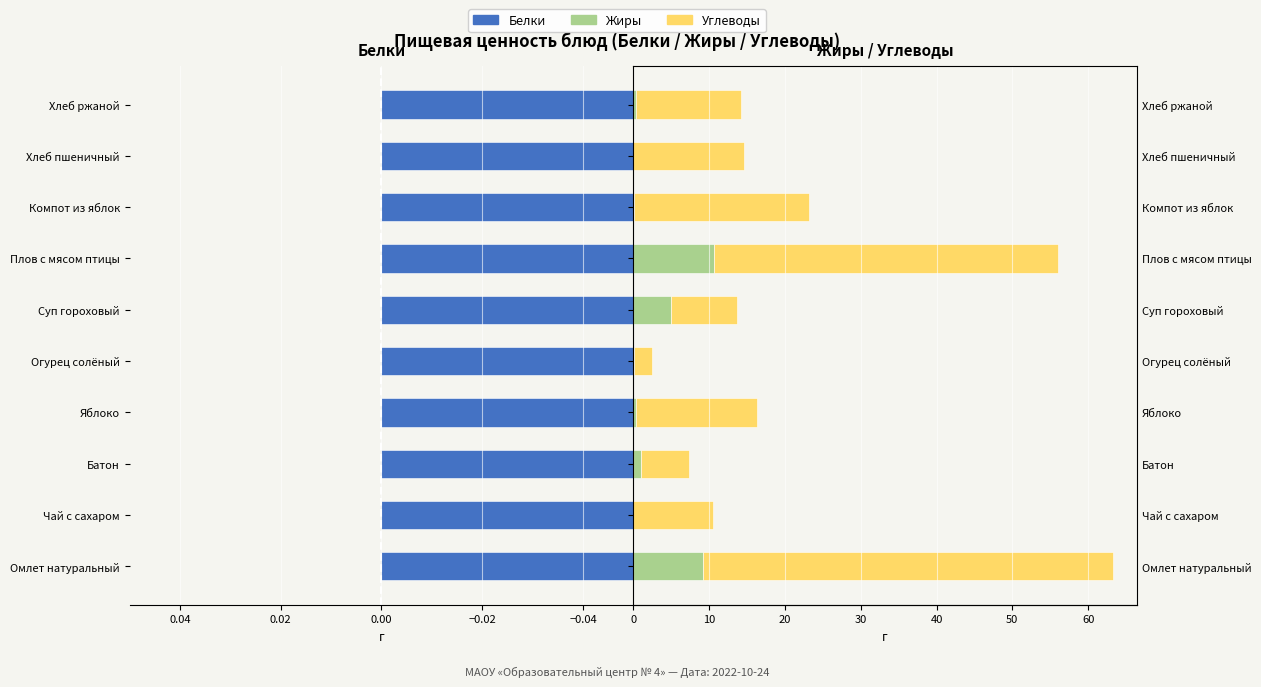

Reading right to left, what are all the values shown in this chart?

Белки: -1.5	-2.3	-0.3	-24.4	-8.9	-0.7	-1.4	-1.0	-0.2	-6.2
Жиры: 0.4	0.0	0.0	10.7	5.0	0.1	0.3	1.0	0.0	9.2
Углеводы: 13.8	14.6	23.1	45.3	8.7	2.3	16.0	6.4	10.5	54.1